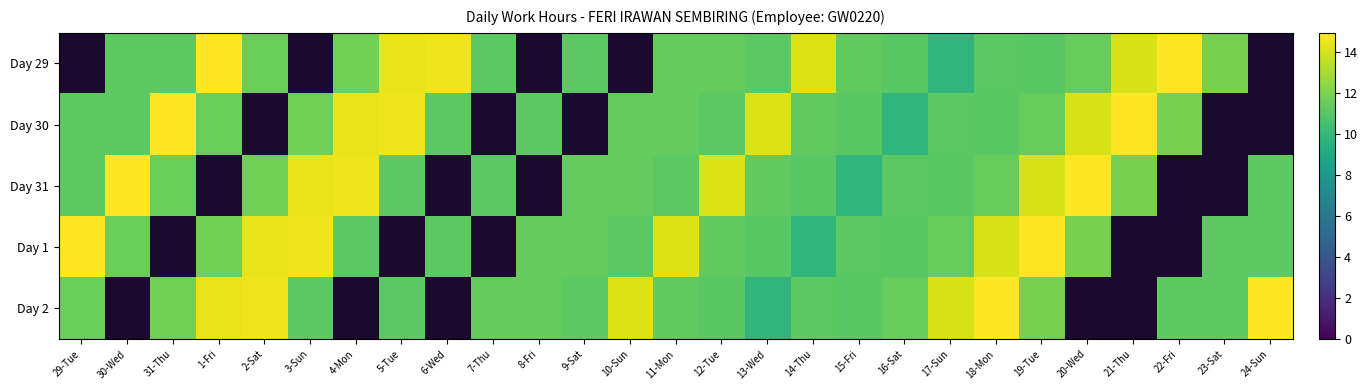

Reading left to right, list all the values displayed in this chart.

Day 29: 29-Tue=0.0	30-Wed=11.2	31-Thu=11.2	1-Fri=14.9	2-Sat=11.5	3-Sun=0.0	4-Mon=11.7	5-Tue=14.4	6-Wed=14.6	7-Thu=11.2	8-Fri=0.0	9-Sat=11.2	10-Sun=0.0	11-Mon=11.4	12-Tue=11.4	13-Wed=11.2	14-Thu=14.2	15-Fri=11.3	16-Sat=11.1	17-Sun=9.8	18-Mon=11.2	19-Tue=11.1	20-Wed=11.5	21-Thu=14.1	22-Fri=14.9	23-Sat=11.9	24-Sun=0.0
Day 30: 29-Tue=11.2	30-Wed=11.2	31-Thu=14.9	1-Fri=11.5	2-Sat=0.0	3-Sun=11.7	4-Mon=14.4	5-Tue=14.6	6-Wed=11.2	7-Thu=0.0	8-Fri=11.2	9-Sat=0.0	10-Sun=11.4	11-Mon=11.4	12-Tue=11.2	13-Wed=14.2	14-Thu=11.3	15-Fri=11.1	16-Sat=9.8	17-Sun=11.2	18-Mon=11.1	19-Tue=11.5	20-Wed=14.1	21-Thu=14.9	22-Fri=11.9	23-Sat=0.0	24-Sun=0.0
Day 31: 29-Tue=11.2	30-Wed=14.9	31-Thu=11.5	1-Fri=0.0	2-Sat=11.7	3-Sun=14.4	4-Mon=14.6	5-Tue=11.2	6-Wed=0.0	7-Thu=11.2	8-Fri=0.0	9-Sat=11.4	10-Sun=11.4	11-Mon=11.2	12-Tue=14.2	13-Wed=11.3	14-Thu=11.1	15-Fri=9.8	16-Sat=11.2	17-Sun=11.1	18-Mon=11.5	19-Tue=14.1	20-Wed=14.9	21-Thu=11.9	22-Fri=0.0	23-Sat=0.0	24-Sun=11.2
Day 1: 29-Tue=14.9	30-Wed=11.5	31-Thu=0.0	1-Fri=11.7	2-Sat=14.4	3-Sun=14.6	4-Mon=11.2	5-Tue=0.0	6-Wed=11.2	7-Thu=0.0	8-Fri=11.4	9-Sat=11.4	10-Sun=11.2	11-Mon=14.2	12-Tue=11.3	13-Wed=11.1	14-Thu=9.8	15-Fri=11.2	16-Sat=11.1	17-Sun=11.5	18-Mon=14.1	19-Tue=14.9	20-Wed=11.9	21-Thu=0.0	22-Fri=0.0	23-Sat=11.2	24-Sun=11.2
Day 2: 29-Tue=11.5	30-Wed=0.0	31-Thu=11.7	1-Fri=14.4	2-Sat=14.6	3-Sun=11.2	4-Mon=0.0	5-Tue=11.2	6-Wed=0.0	7-Thu=11.4	8-Fri=11.4	9-Sat=11.2	10-Sun=14.2	11-Mon=11.3	12-Tue=11.1	13-Wed=9.8	14-Thu=11.2	15-Fri=11.1	16-Sat=11.5	17-Sun=14.1	18-Mon=14.9	19-Tue=11.9	20-Wed=0.0	21-Thu=0.0	22-Fri=11.2	23-Sat=11.2	24-Sun=14.9